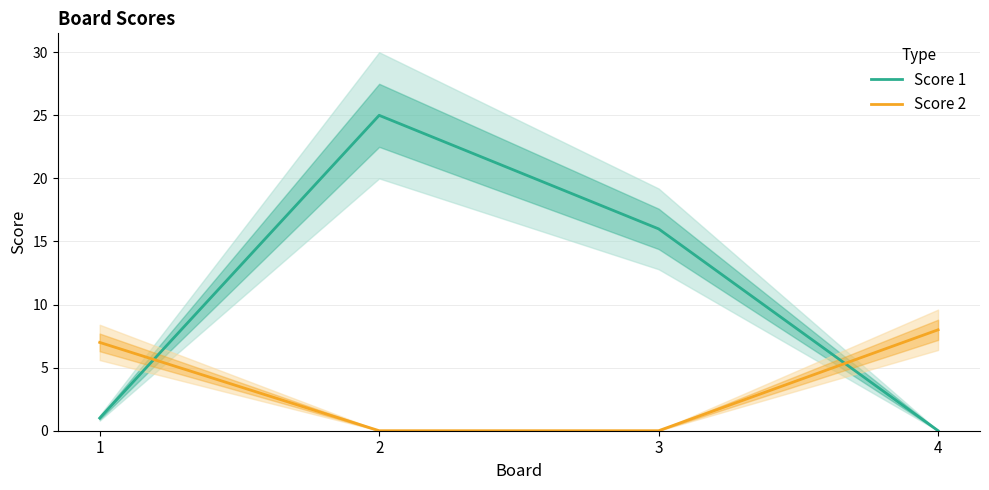

True or false: Score 1 has more than 1 points higher than both neighbors.

False